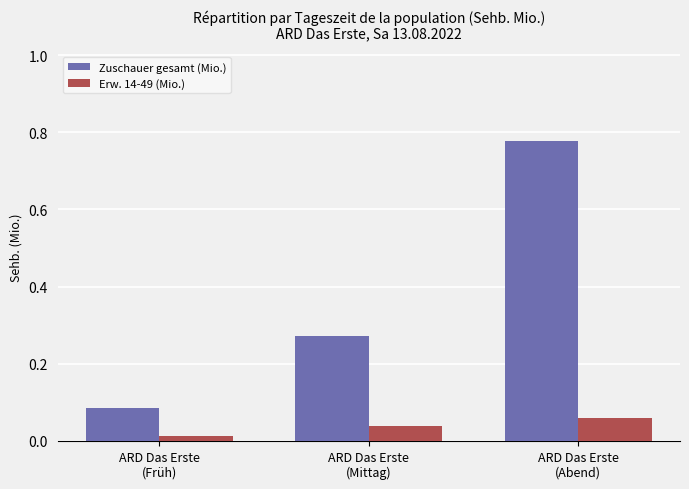

Which series has the largest range (max minus min)?

Zuschauer gesamt (Mio.)